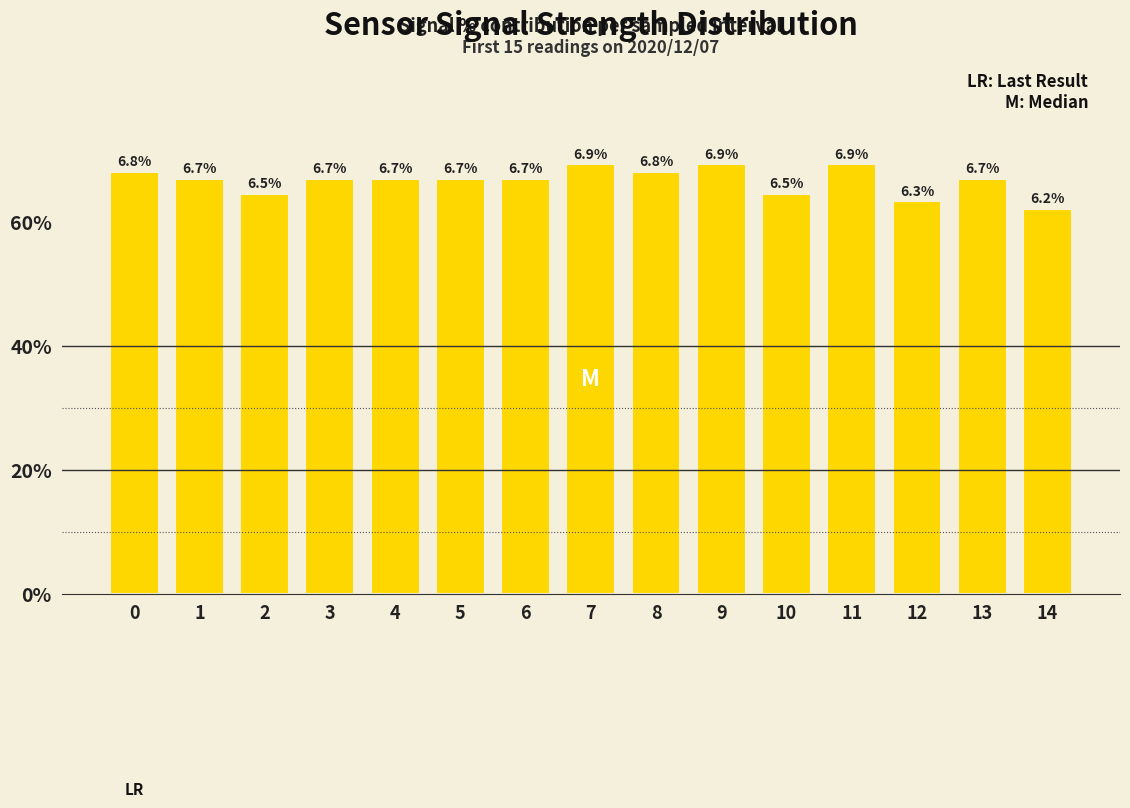

Reading left to right, list all the values displayed in this chart.

0=6.8	1=6.7	2=6.5	3=6.7	4=6.7	5=6.7	6=6.7	7=6.9	8=6.8	9=6.9	10=6.5	11=6.9	12=6.3	13=6.7	14=6.2